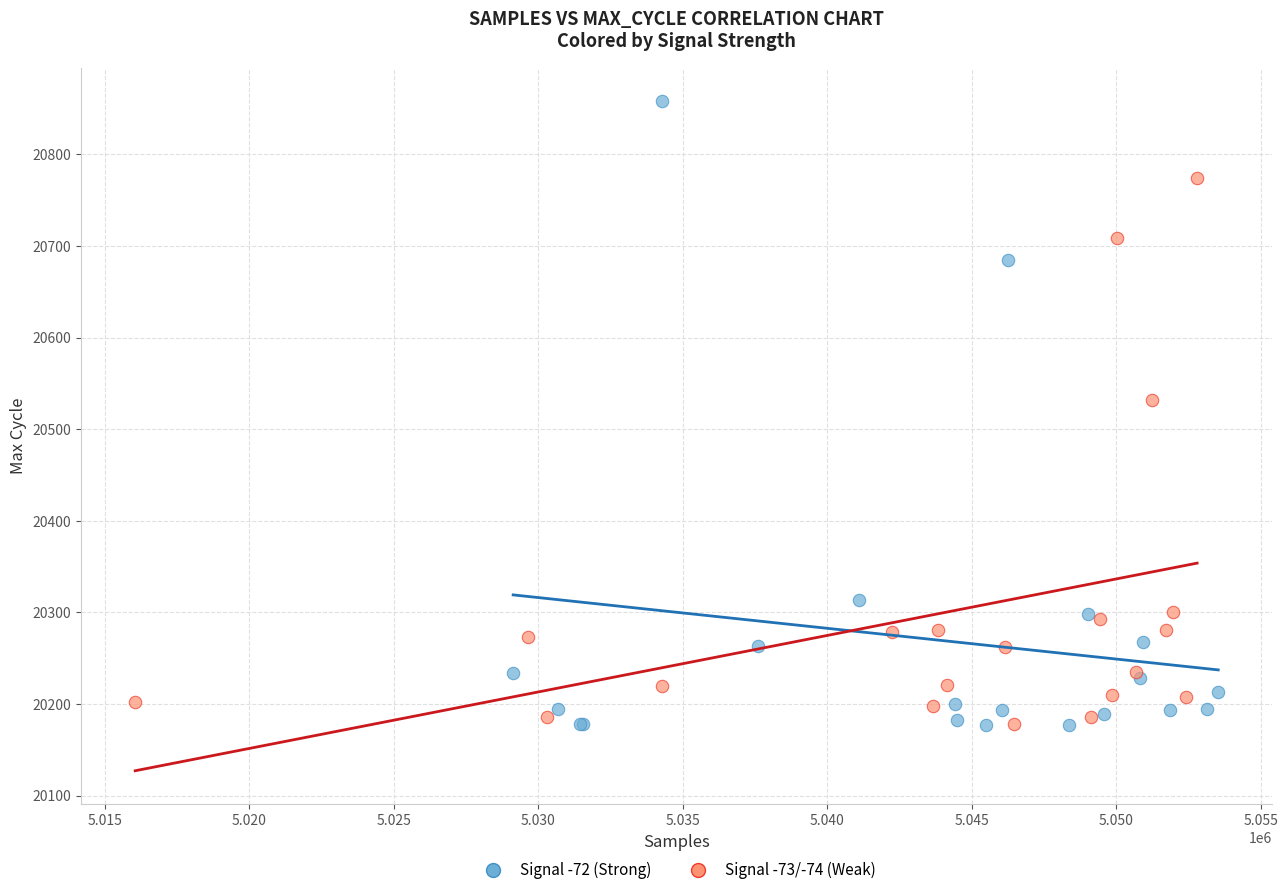

Which series has the largest Y range (max minus min)?

Signal -72 (Strong)